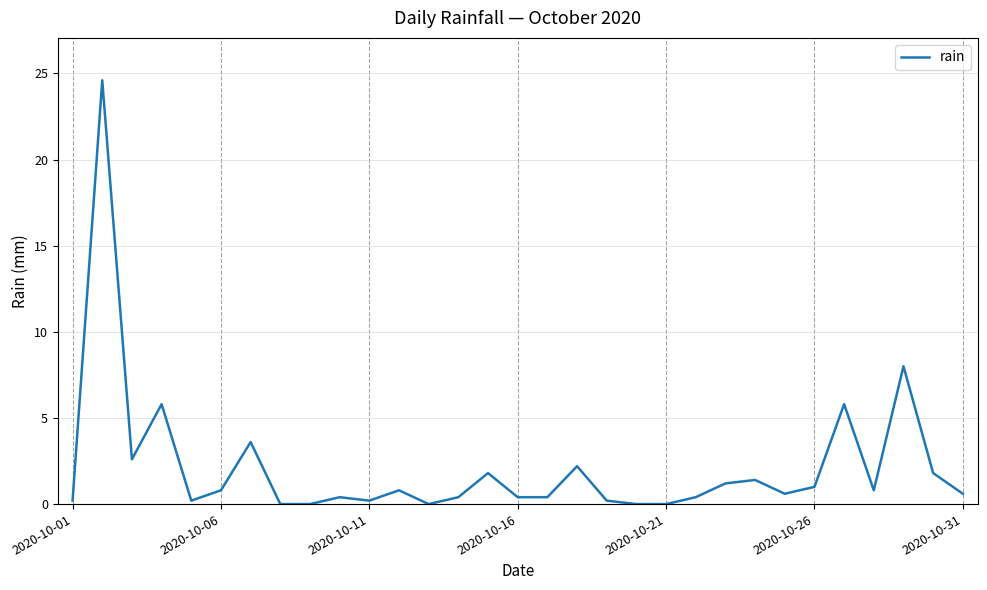

What is the greatest value displayed?

24.6